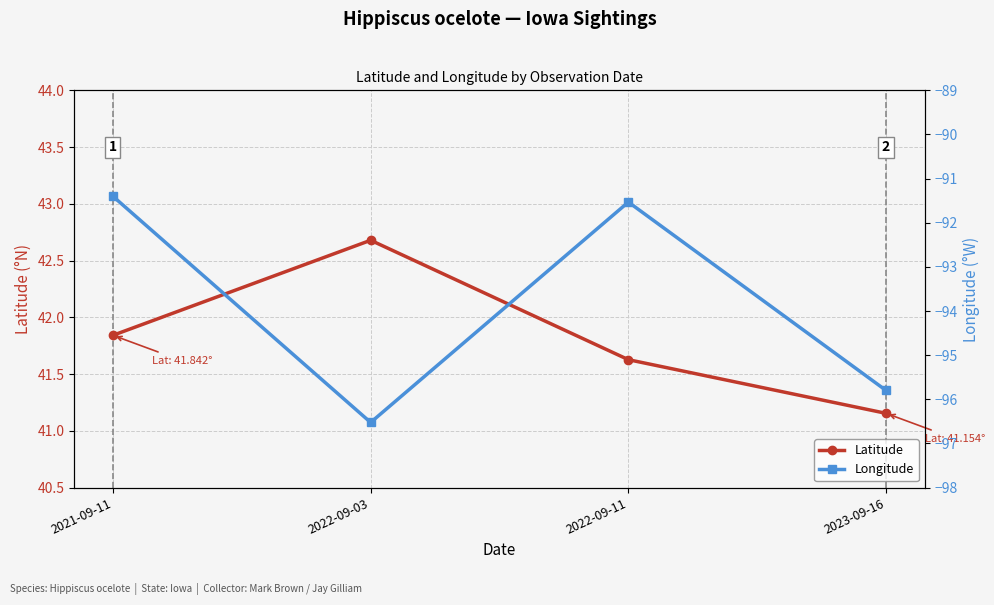

Is the value of Latitude at 2022-09-11 greater than the value of Longitude at 2021-09-11?

Yes